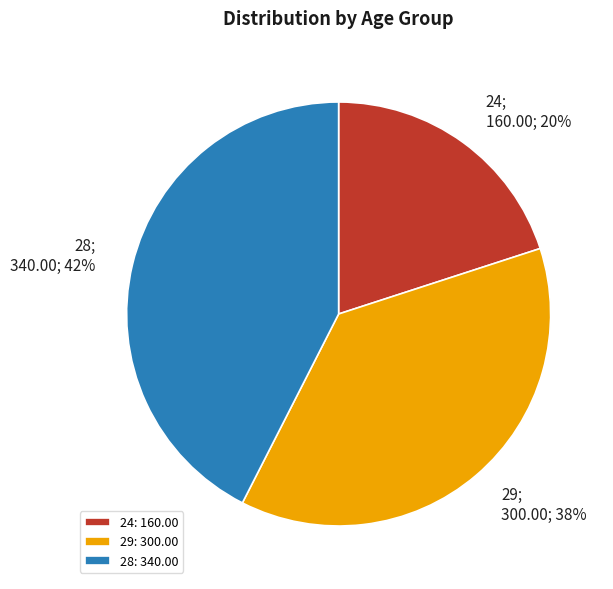

Combined, do 24 and 29 account for over 50%?

Yes